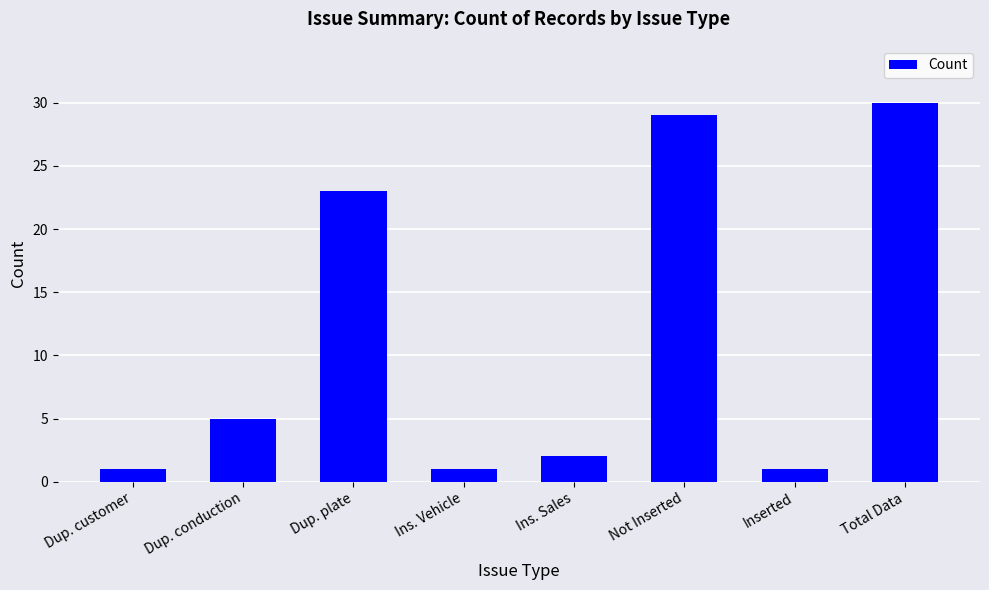

What is the approximate value at Not Inserted?

29